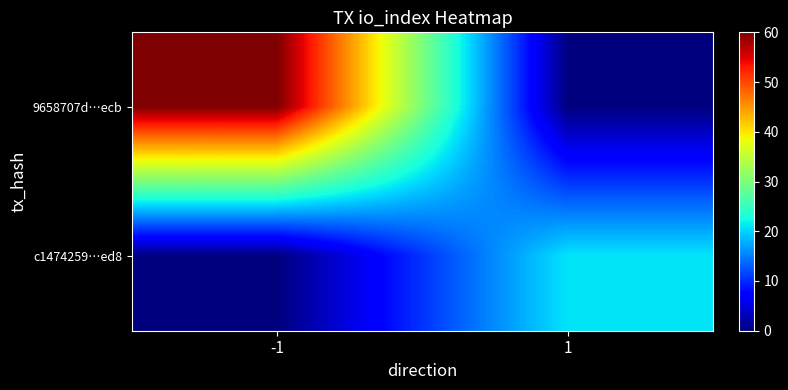

Rank the series at 1 from highest to lowest value.

c1474259…ed8, 9658707d…ecb